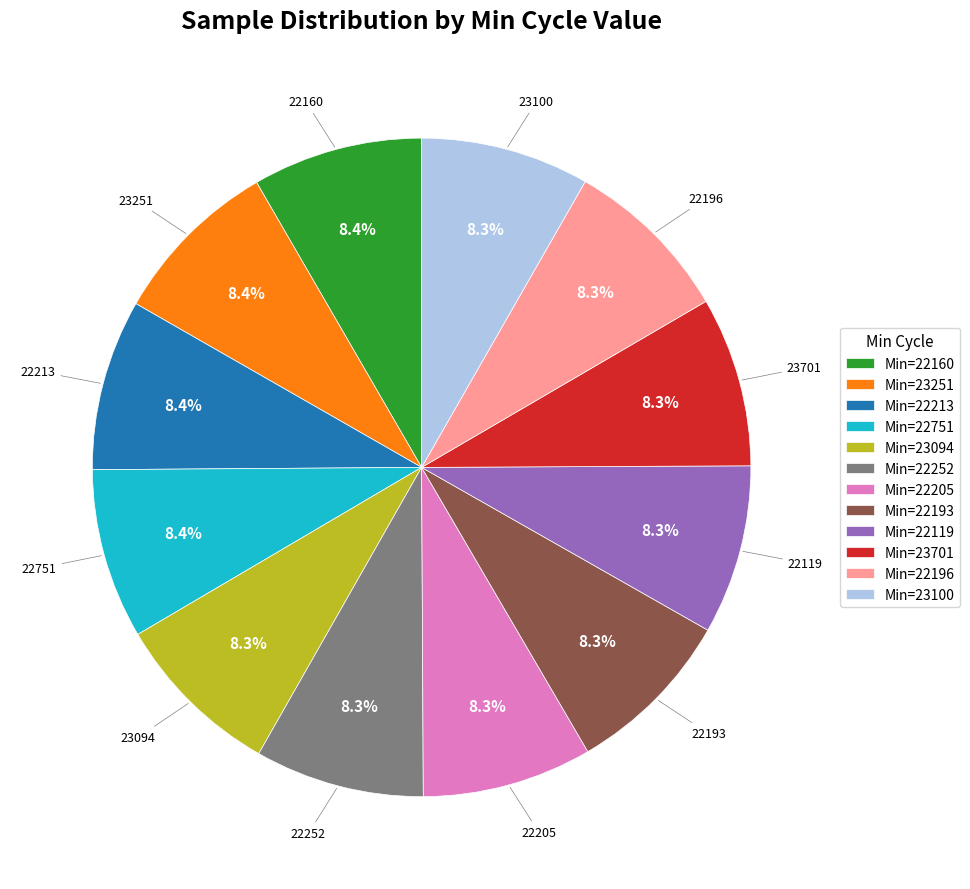

What percentage do Min=22213 and Min=22252 together represent?

16.7%